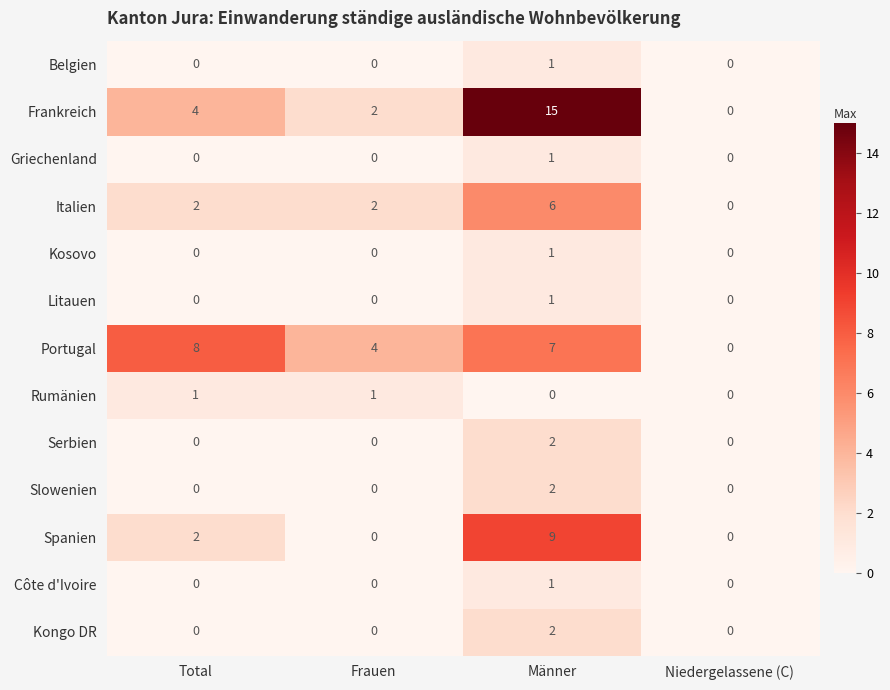

What value does the Portugal series have at Total?

8